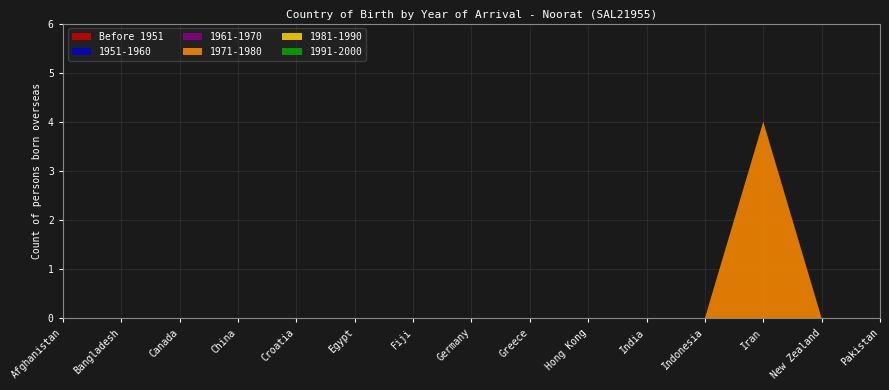

Reading left to right, list all the values displayed in this chart.

Before 1951: 0	0	0	0	0	0	0	0	0	0	0	0	0	0	0
1951-1960: 0	0	0	0	0	0	0	0	0	0	0	0	0	0	0
1961-1970: 0	0	0	0	0	0	0	0	0	0	0	0	0	0	0
1971-1980: 0	0	0	0	0	0	0	0	0	0	0	0	4	0	0
1981-1990: 0	0	0	0	0	0	0	0	0	0	0	0	0	0	0
1991-2000: 0	0	0	0	0	0	0	0	0	0	0	0	0	0	0